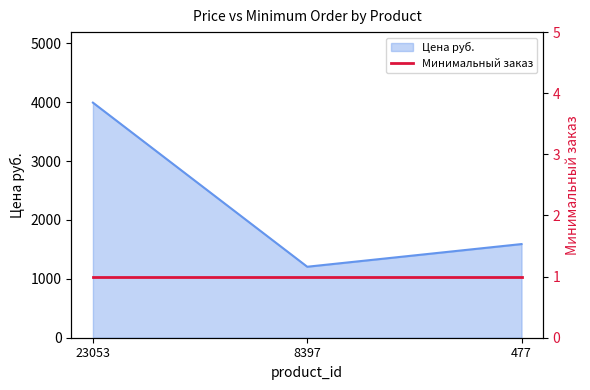

Reading left to right, transcribe all the data shown in this chart.

23053=3991.0	8397=1205.1	477=1590.0